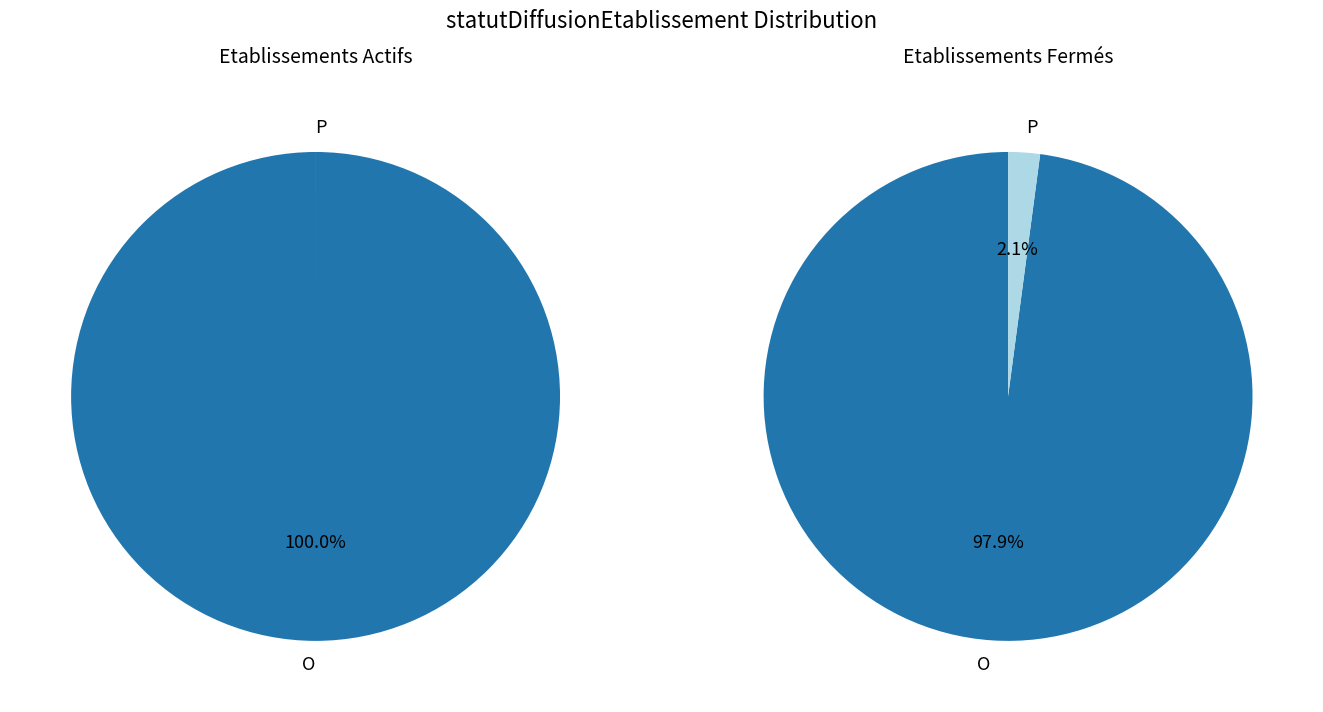

Does P represent more than half of the total?

No